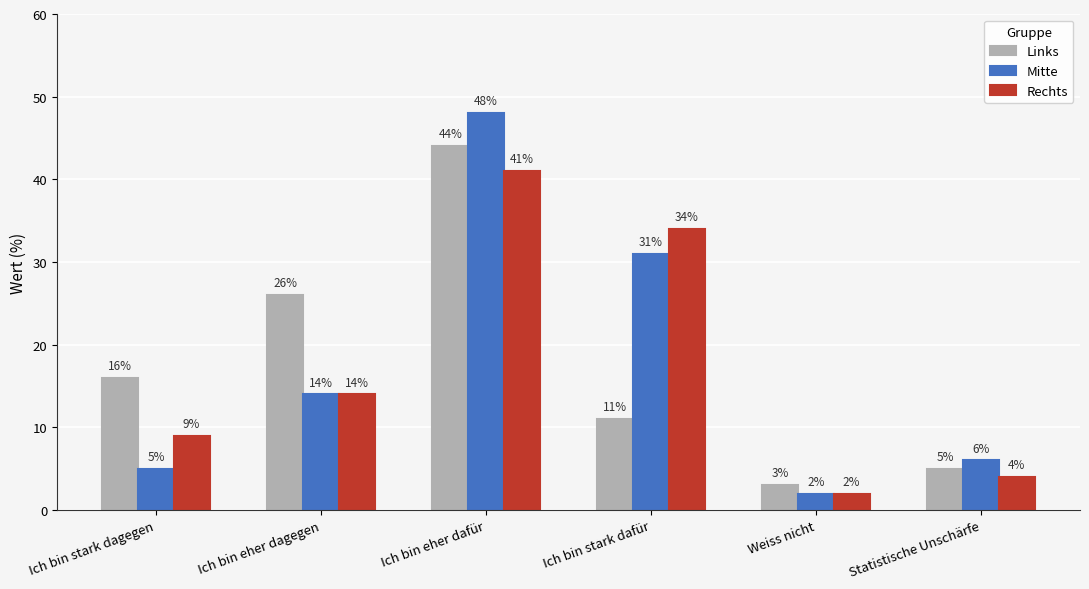

At how many categories does at least one series exceed 15?

4